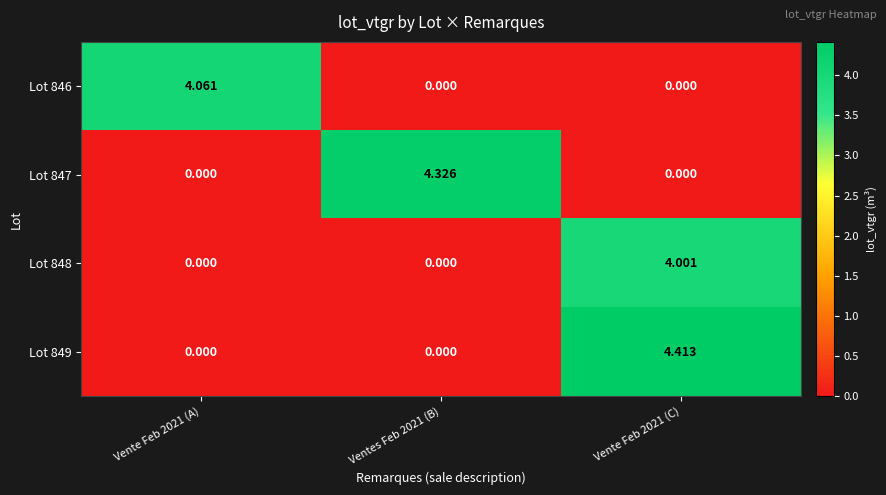

Which series has the widest spread of values?

Lot 849